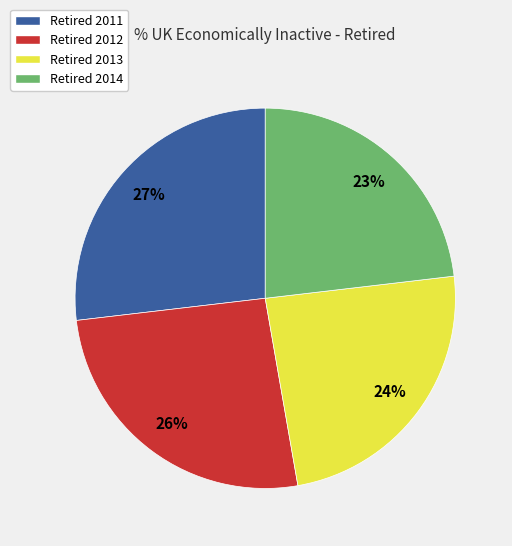

Do Retired 2014 and Retired 2012 together represent more than half of the pie?

No